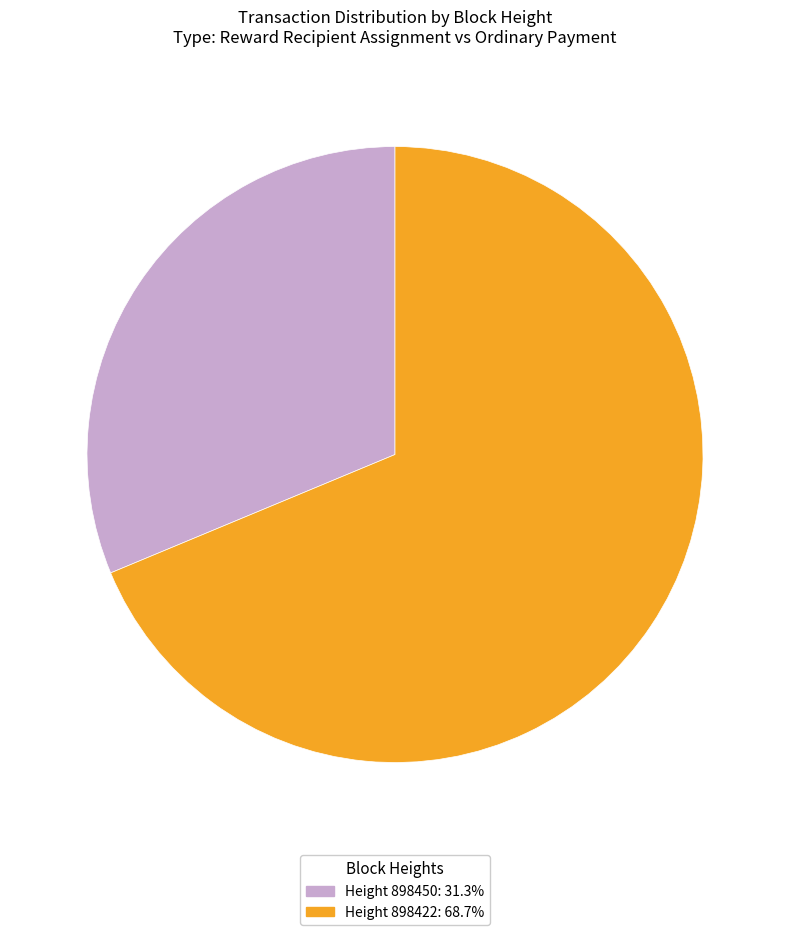

Is there a majority slice in this chart?

Yes